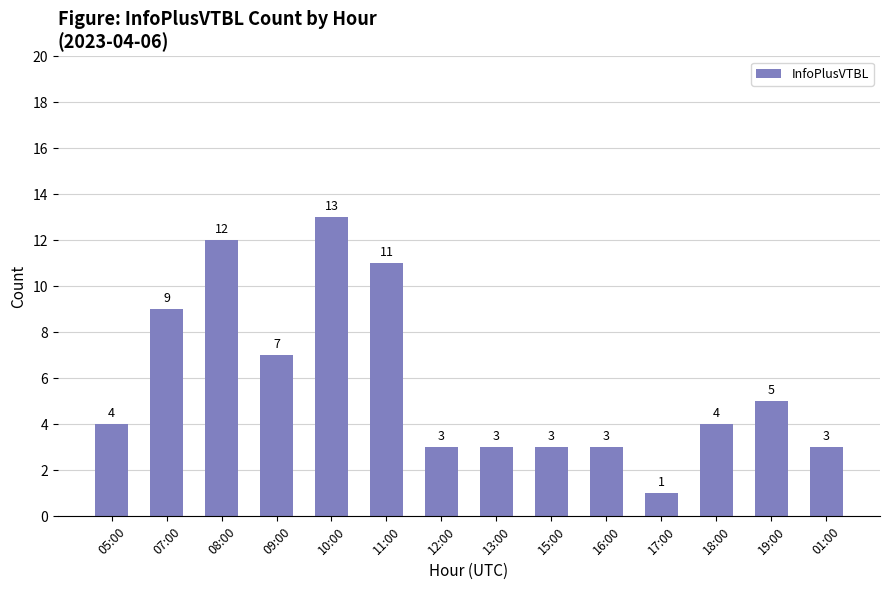

Which label corresponds to the smallest value in the chart?

17:00